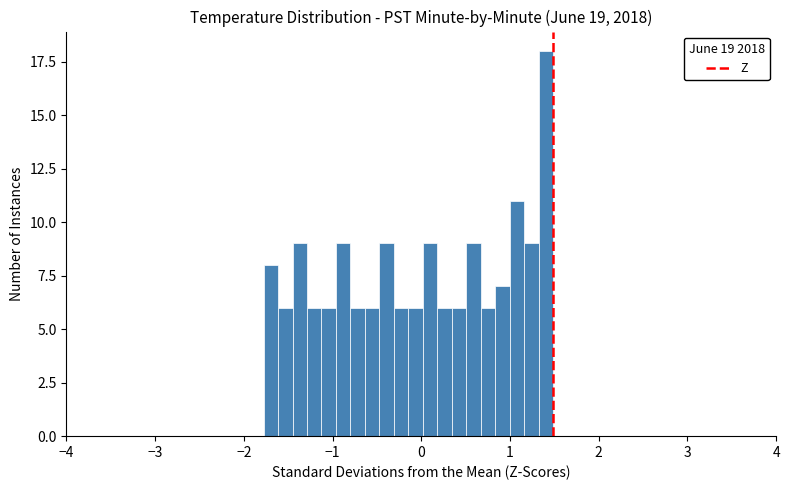

Read against the x-axis, roughly where is the centre of the tallest bar?

1.4